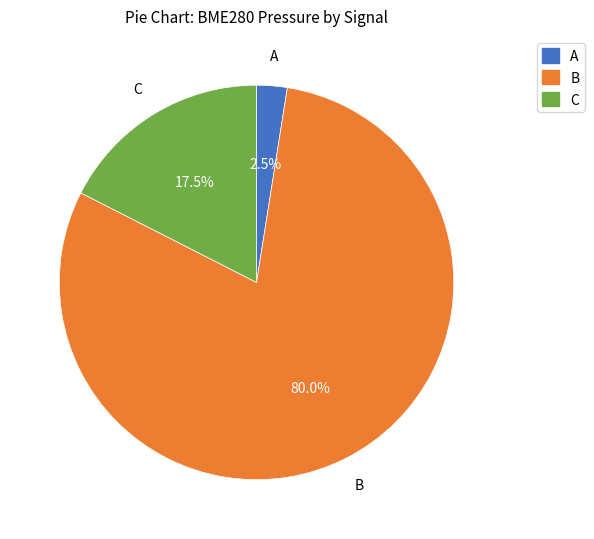

Rank the categories by value from lowest to highest.

A, C, B